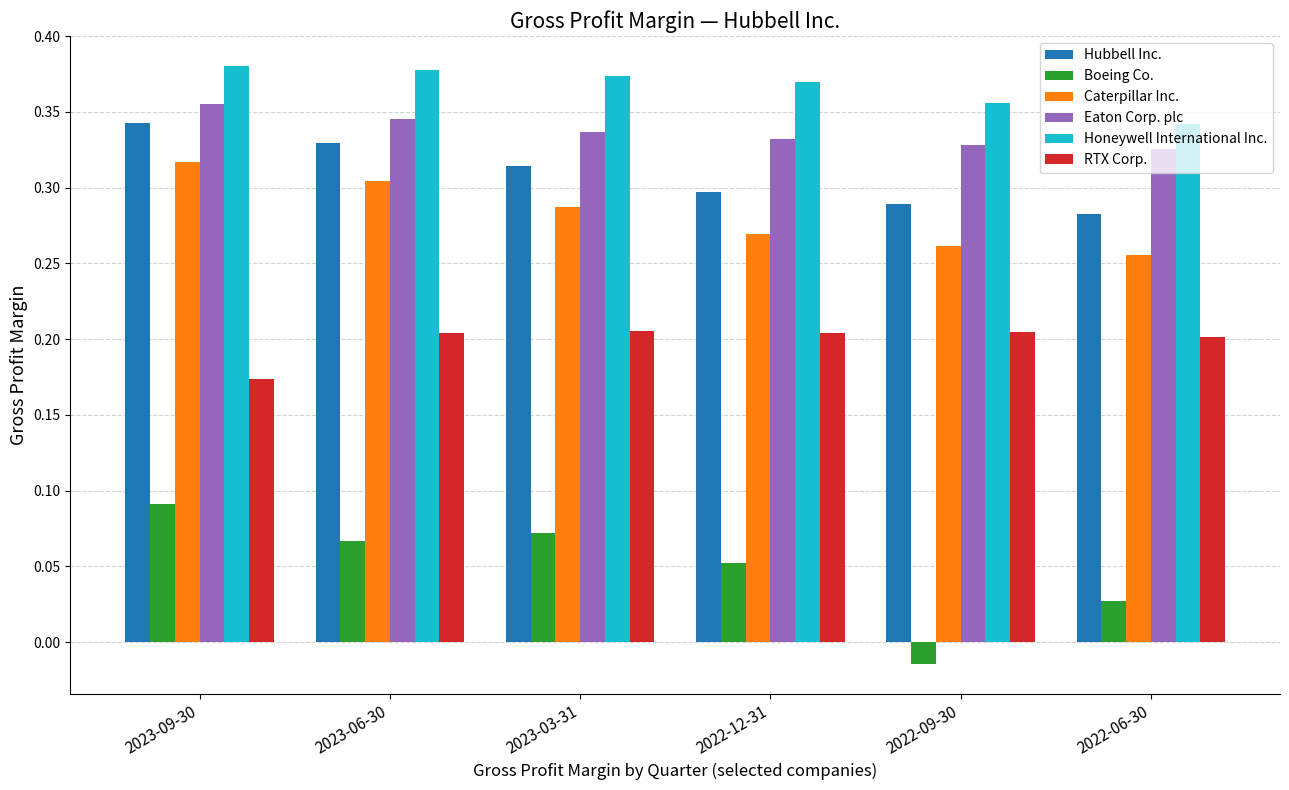

What is the total value across all series at 2023-03-31?

1.6